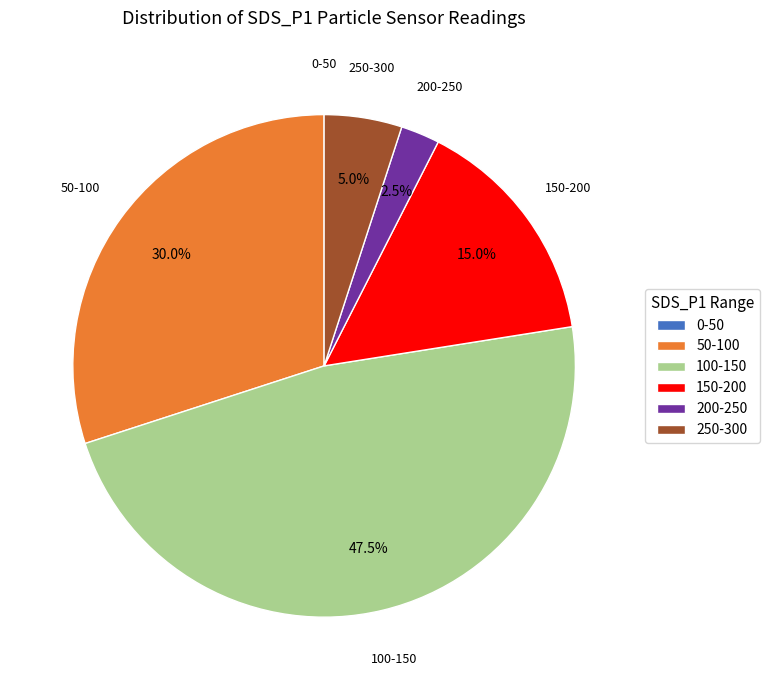

Does 200-250 account for over 50% of the chart?

No